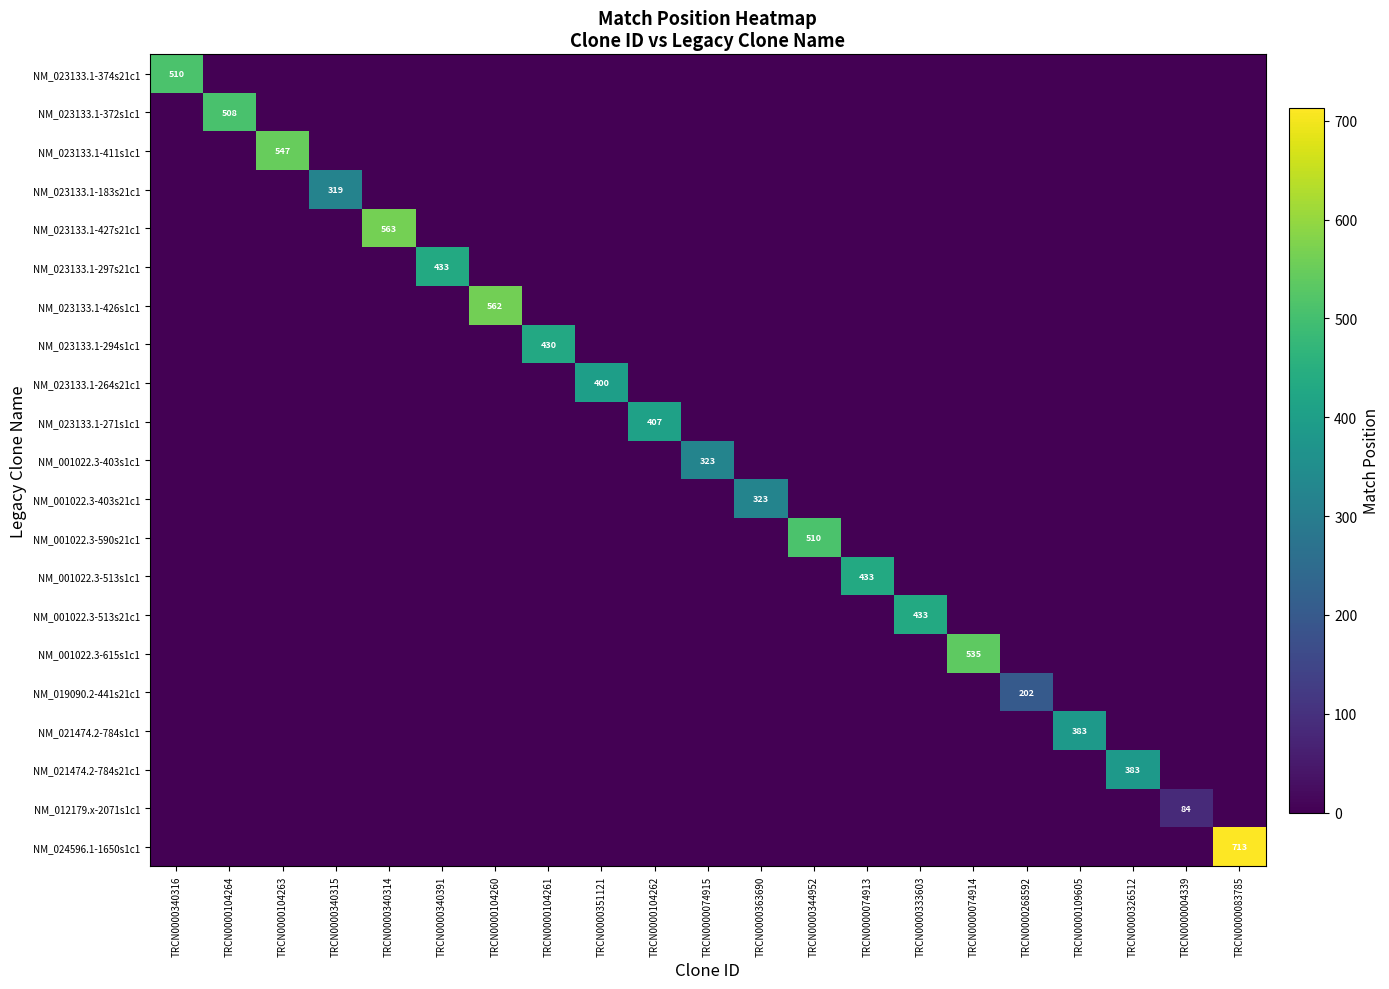

At which category is the sum across all series the highest?

TRCN0000083785